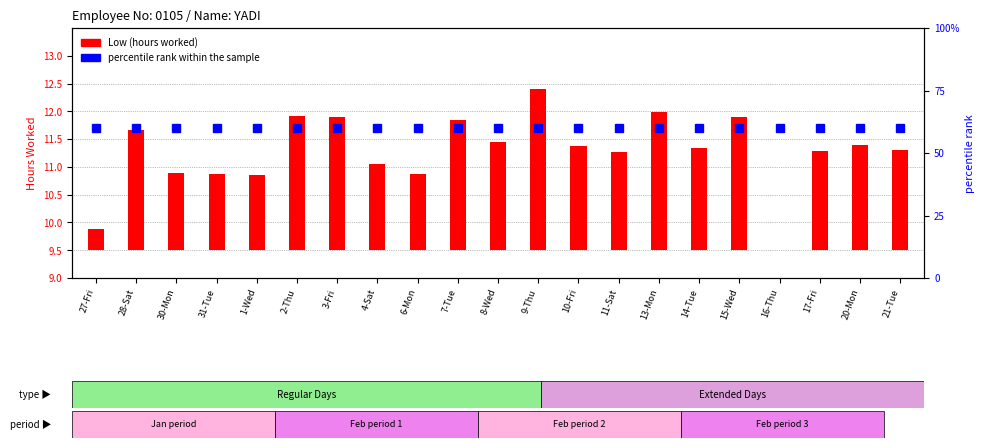

At which label does percentile rank within the sample reach its peak?

27-Fri